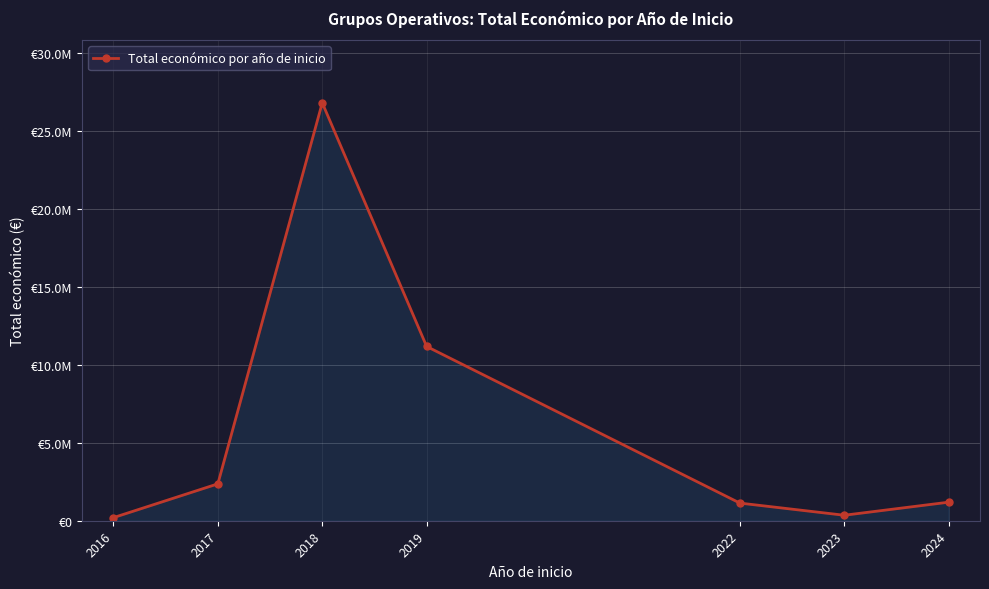

Is this an area chart (filled region under the line)?

Yes